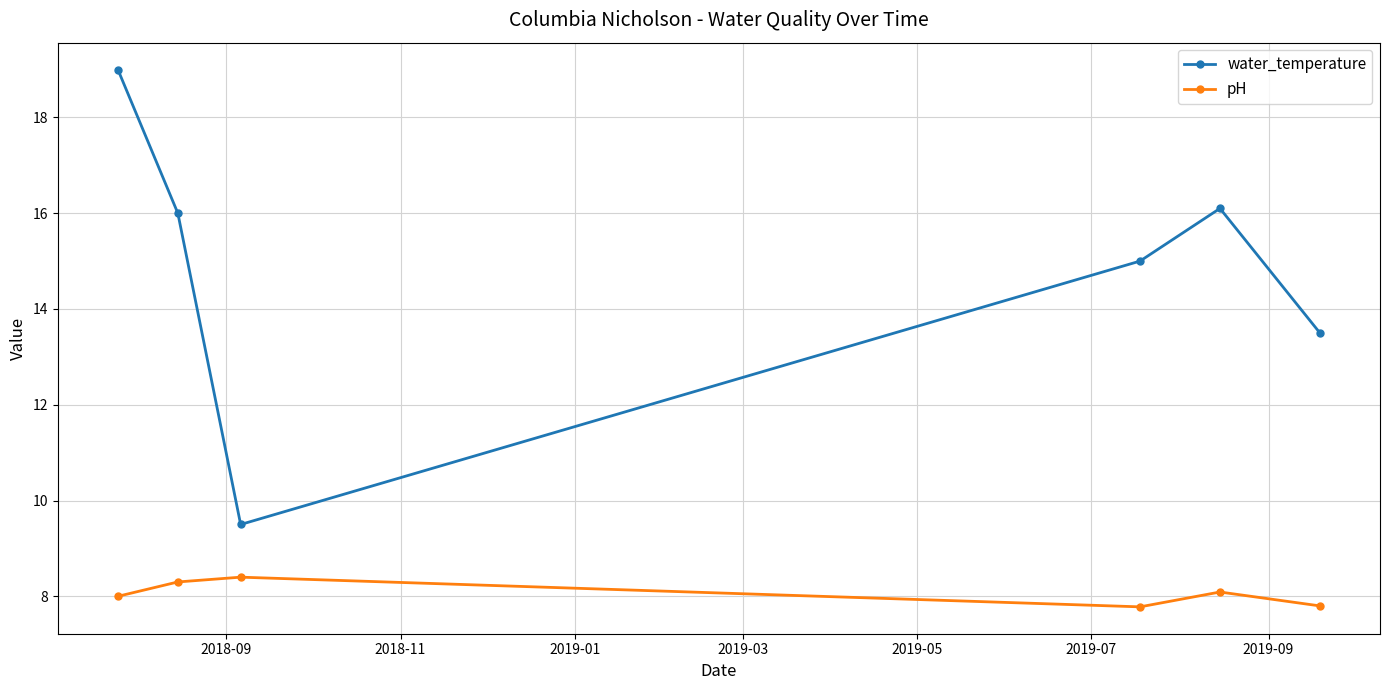

Which series has the largest total across all categories?

water_temperature